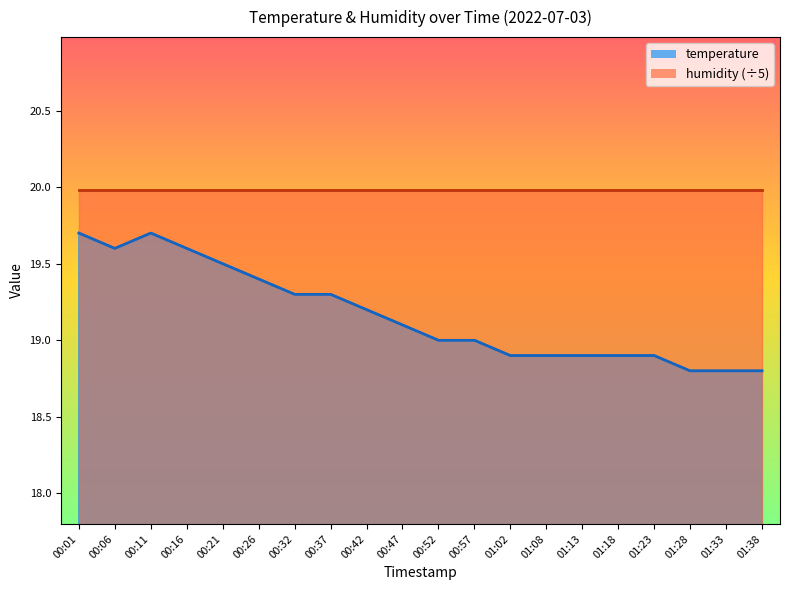

What is the average value?

19.2